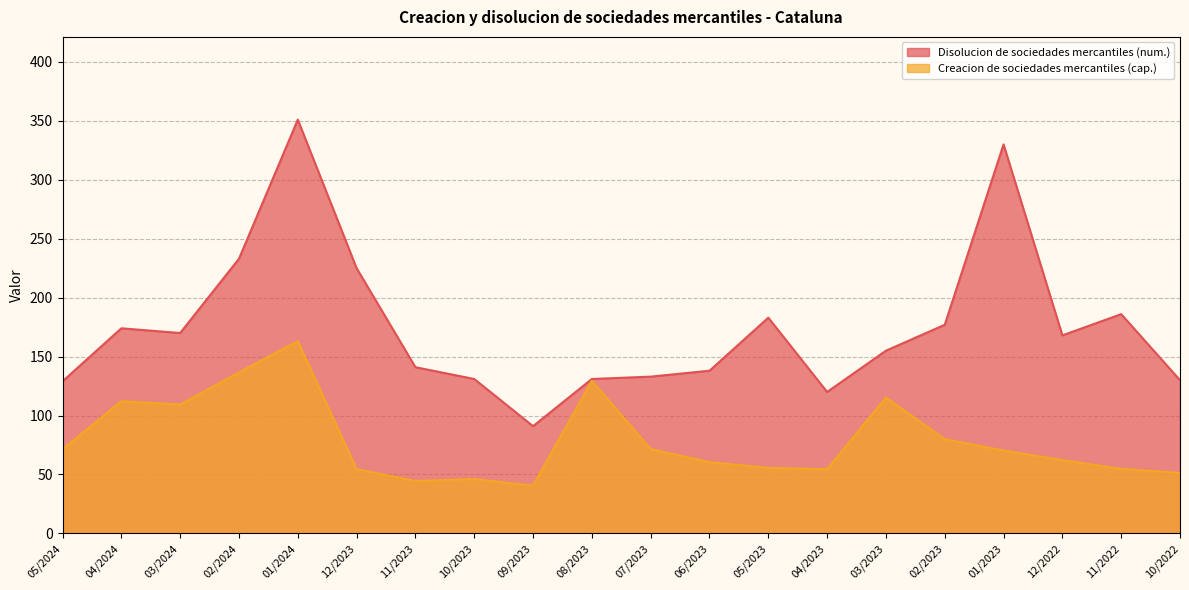

Which series has the widest spread of values?

Disolucion de sociedades mercantiles (num.)